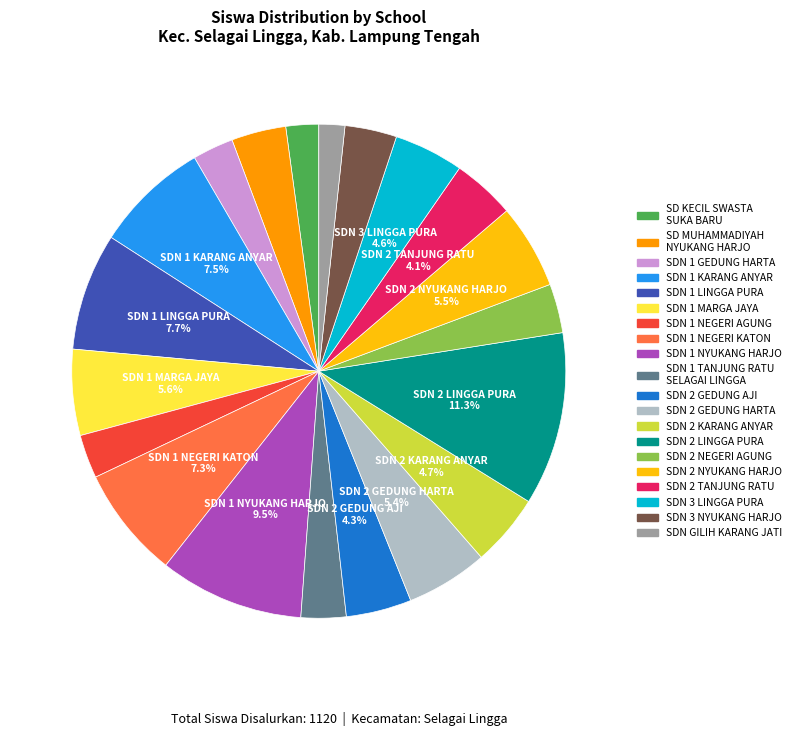

How many segments does this pie chart have?

20